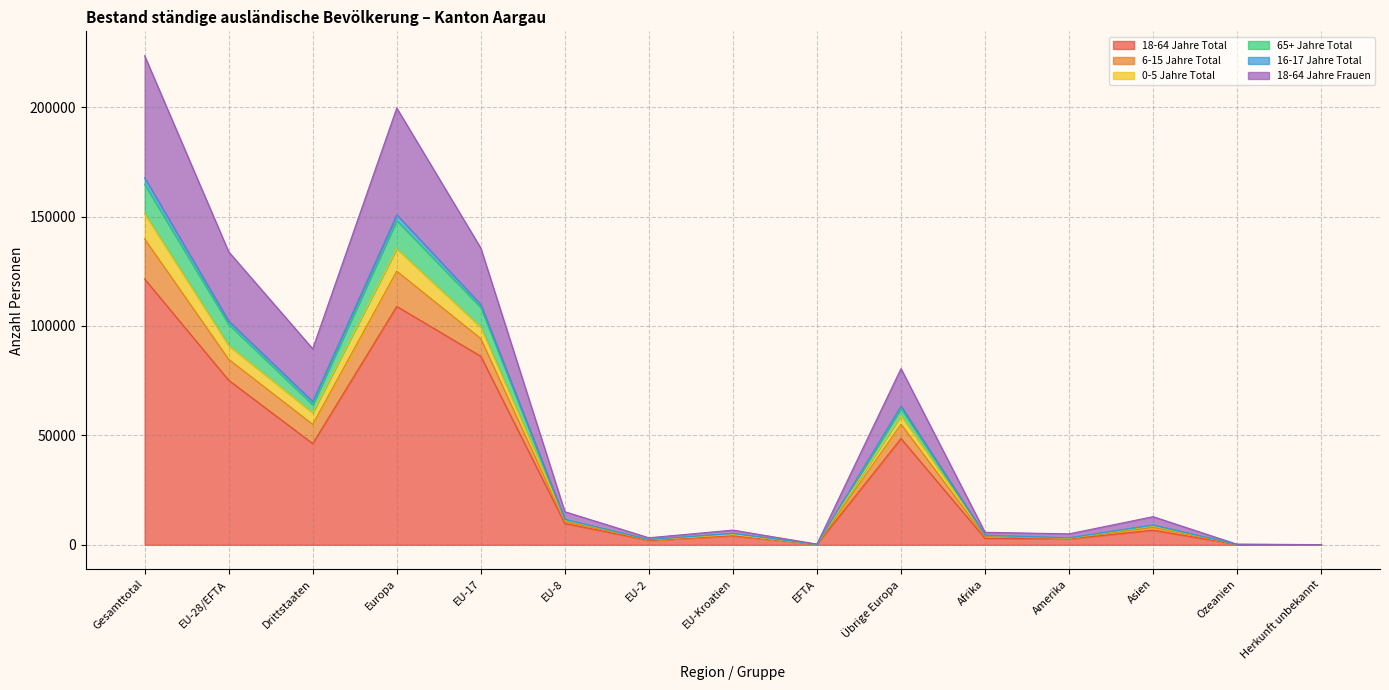

True or false: 18-64 Jahre Frauen and 6-15 Jahre Total cross at least once.

False